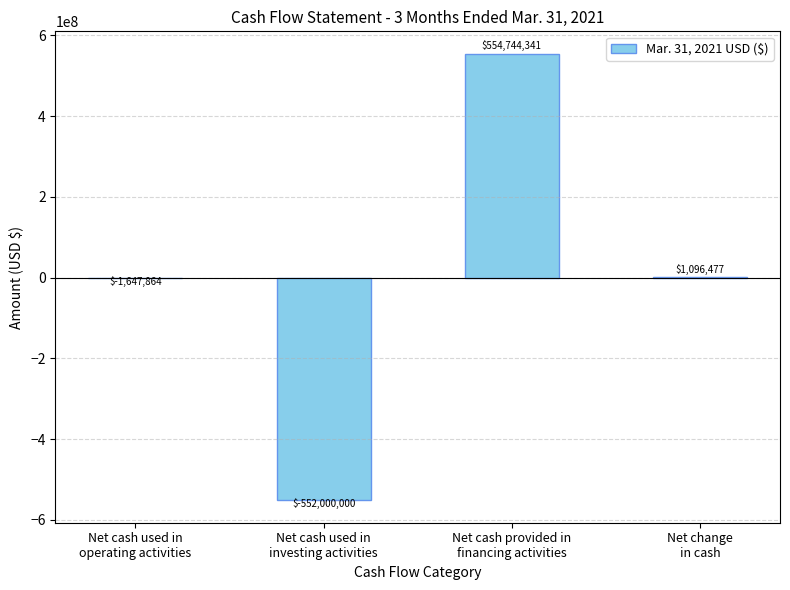

What is the difference between the values at Net cash provided in
financing activities and Net cash used in
investing activities?

1106744341